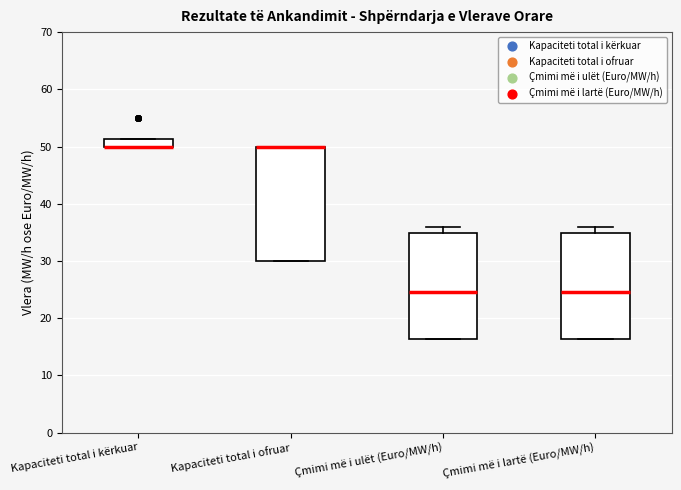

Where is the upper edge of the box for Çmimi më i ulët (Euro/MW/h) on the y-axis? The values are not printed on the chart, so give them approximately, as read against the axis.

35